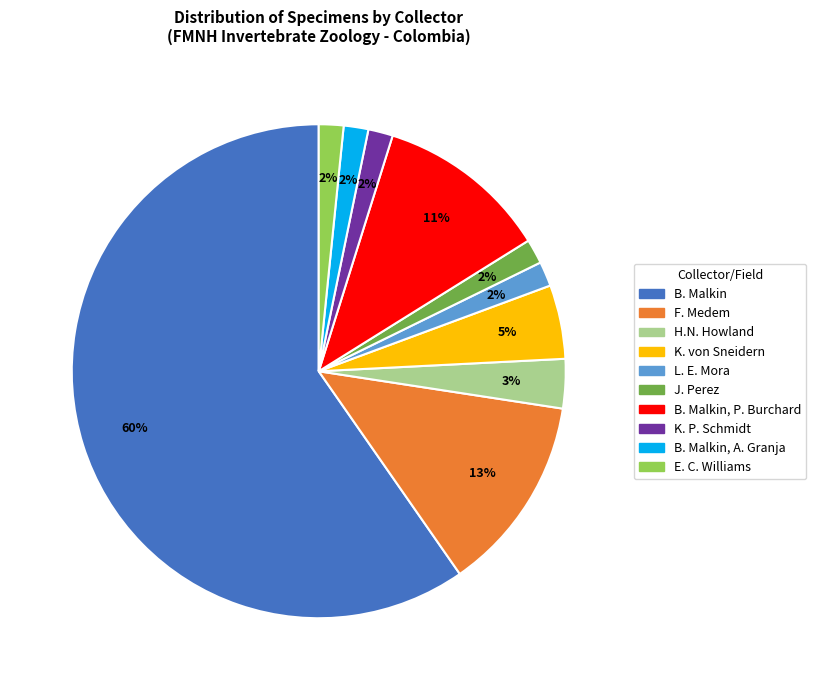

Is there any slice that represents more than half of the pie?

Yes